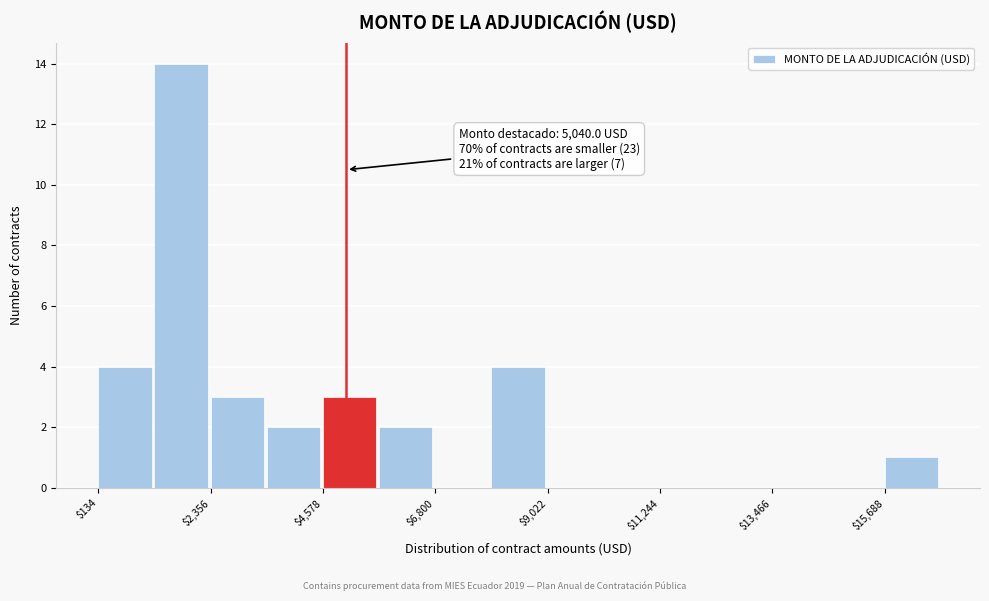

Read against the x-axis, roughly where is the centre of the tallest bar?

2000